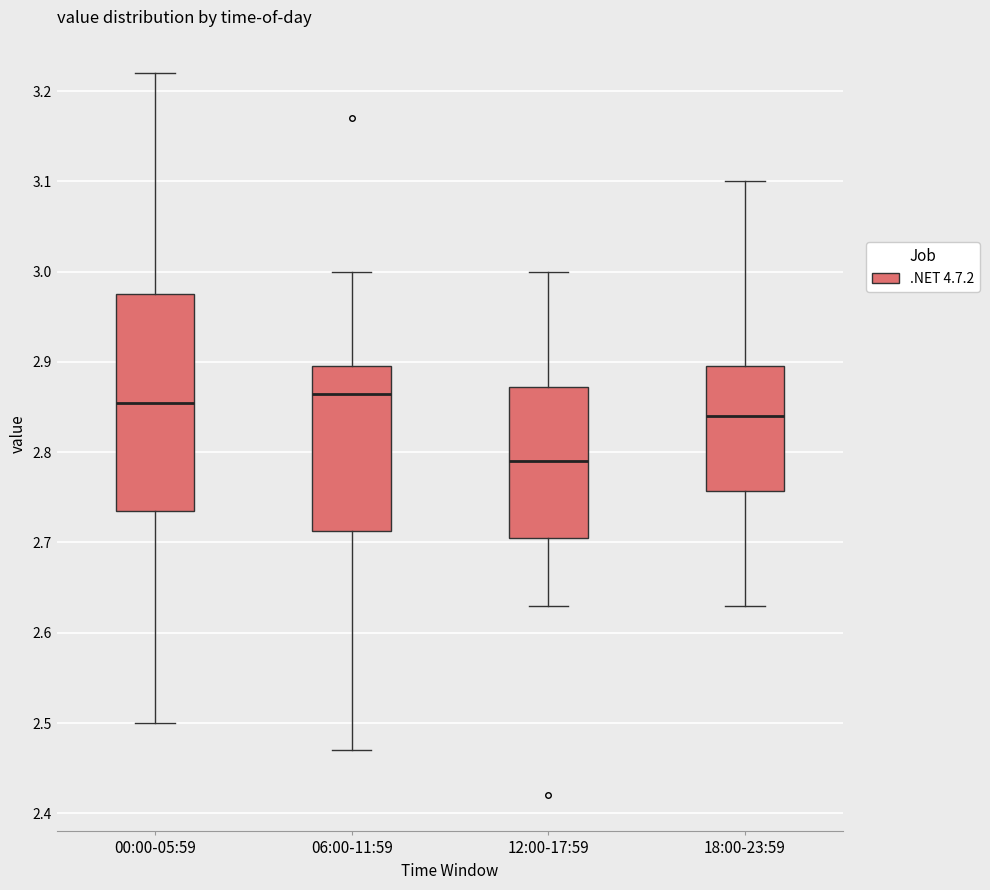

Which box has the highest median line?

06:00-11:59